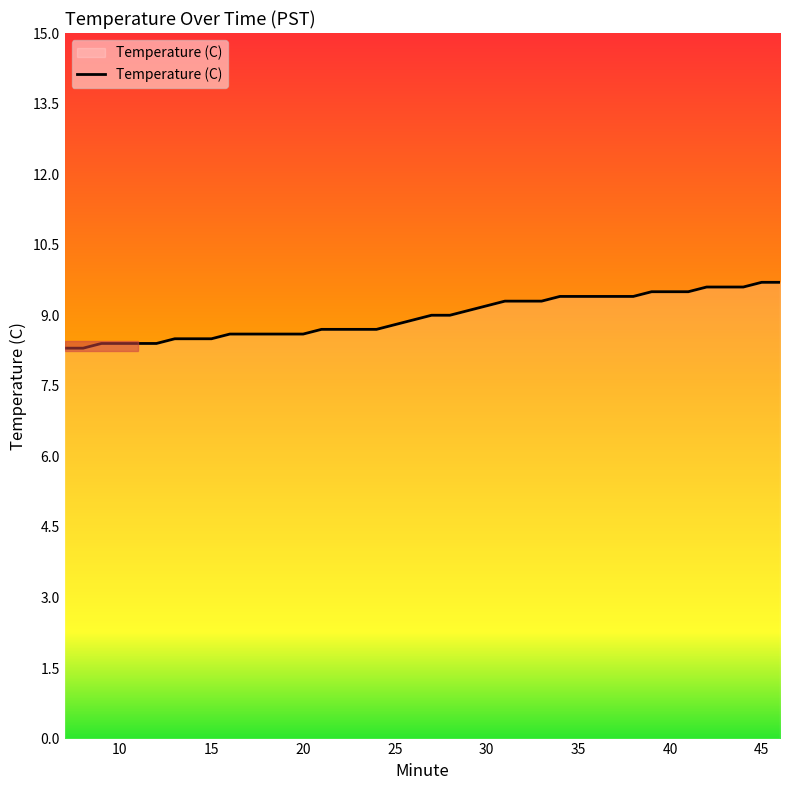

What is the maximum value shown in the chart?

9.7